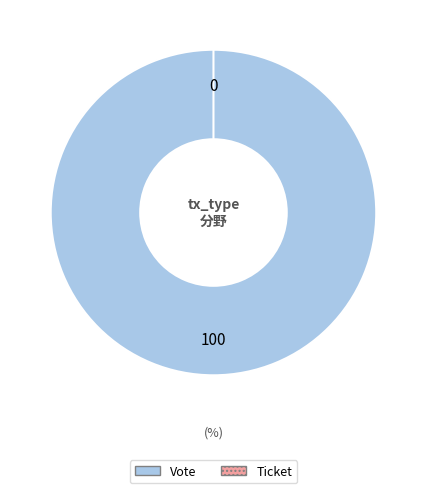

Combined, what portion of the pie is Vote and Ticket?

100.0%